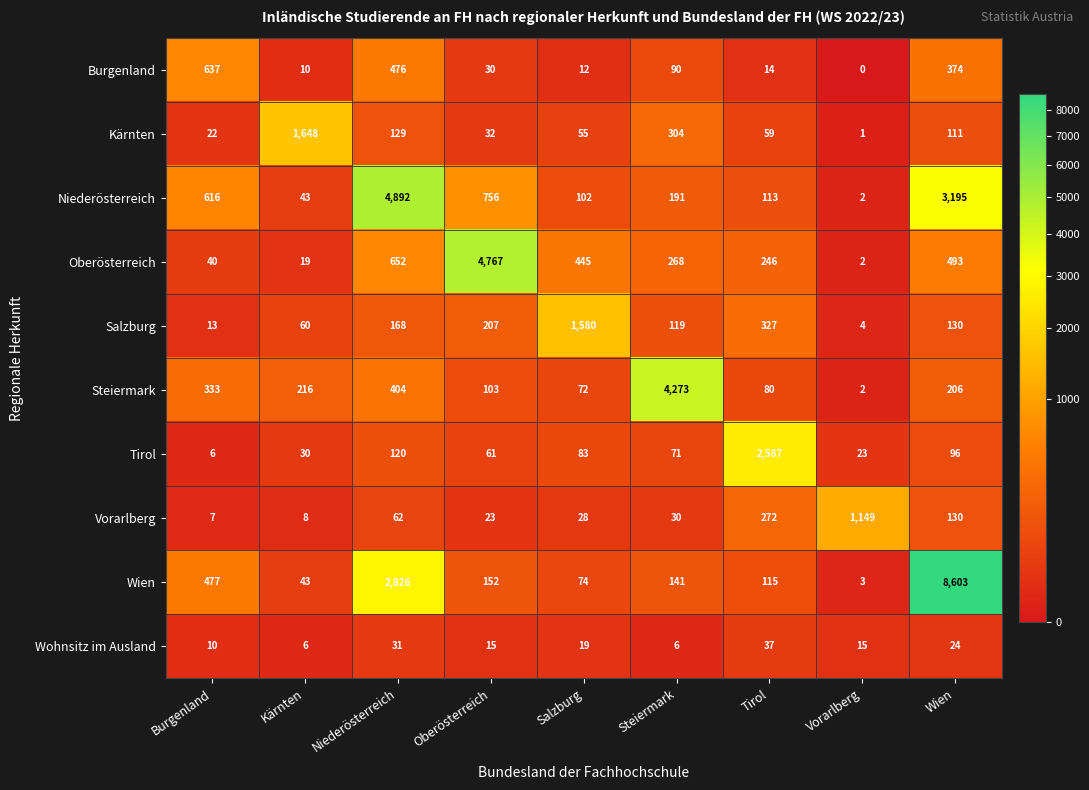

Count the number of data series in this chart.

10